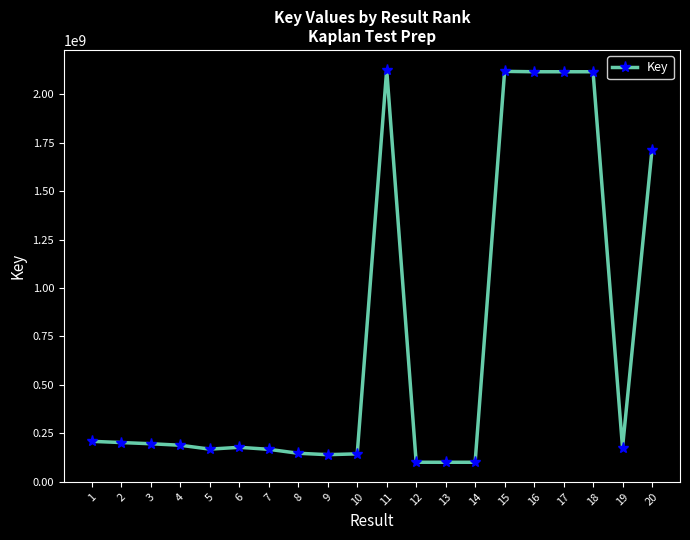

Between 11 and 6, which is larger?

11